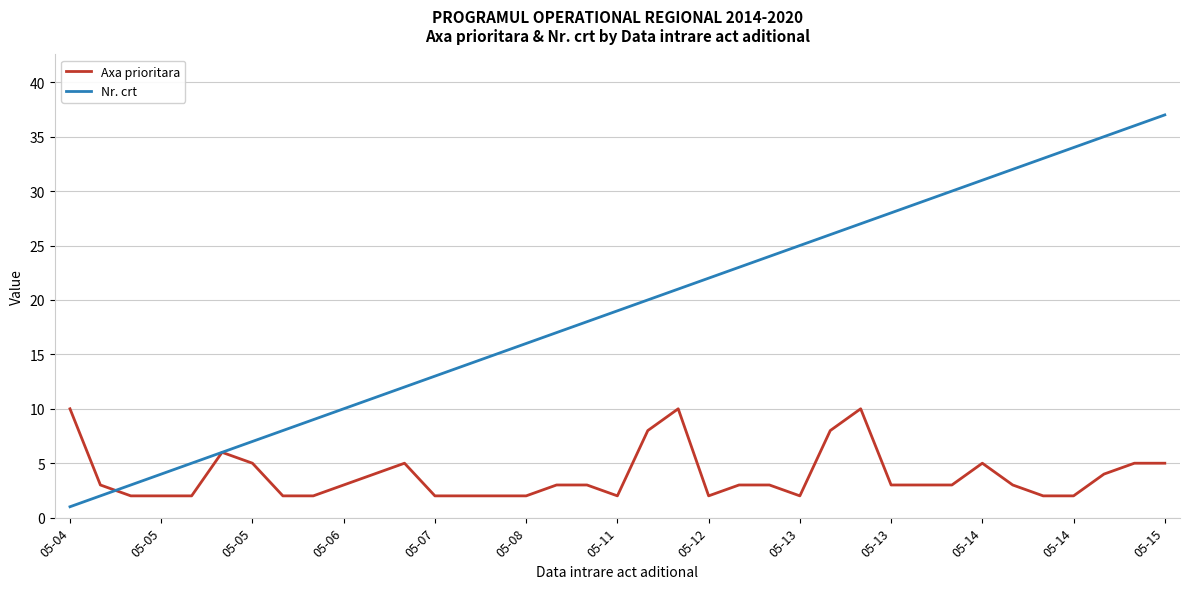

What is the maximum value for Nr. crt?

37